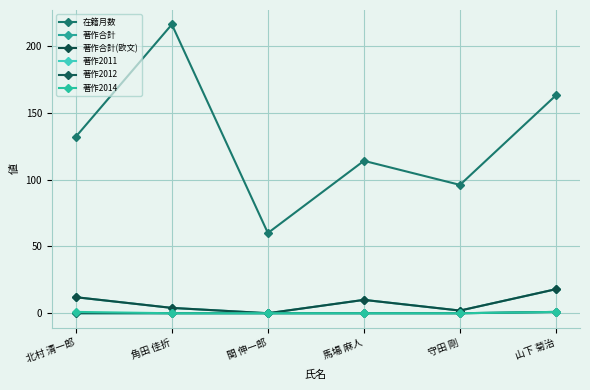

Does the chart have visible grid lines?

Yes